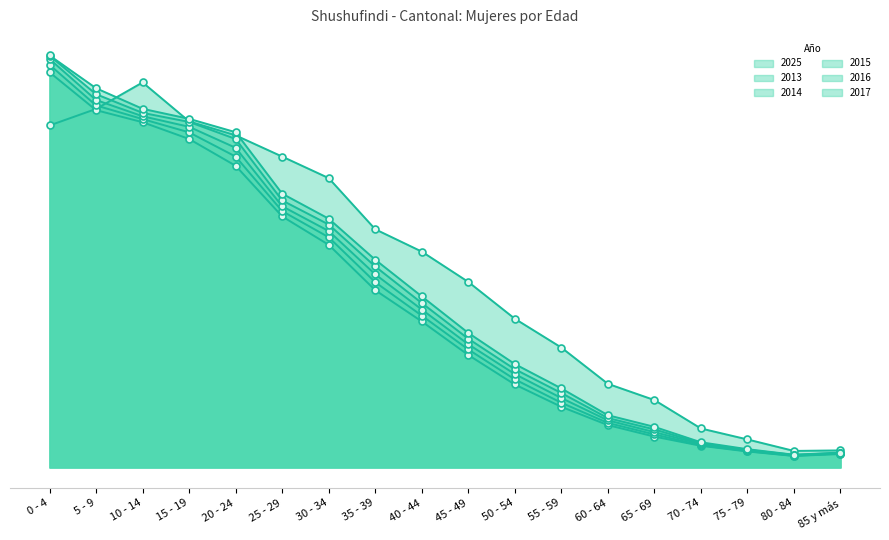

True or false: 2016 and 2017 cross at least once.

False